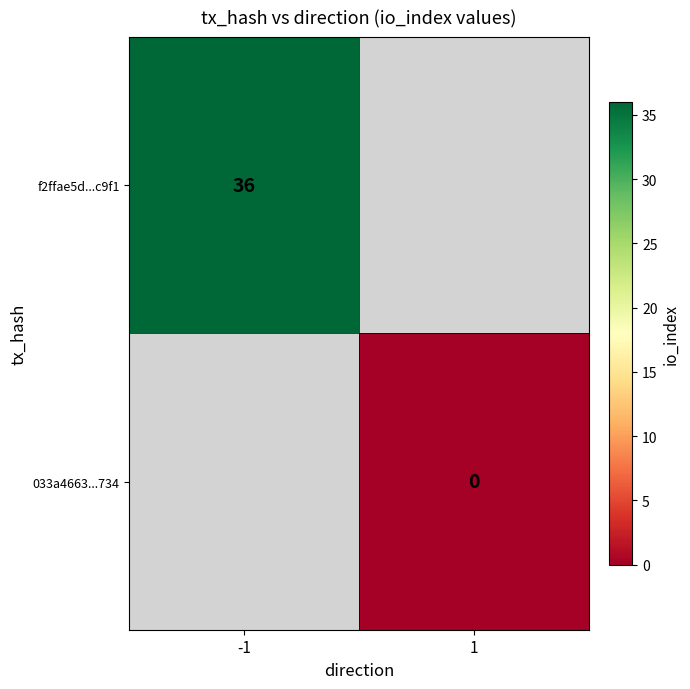

Is it true that f2ffae5d...c9f1 equals 36 at -1?

True